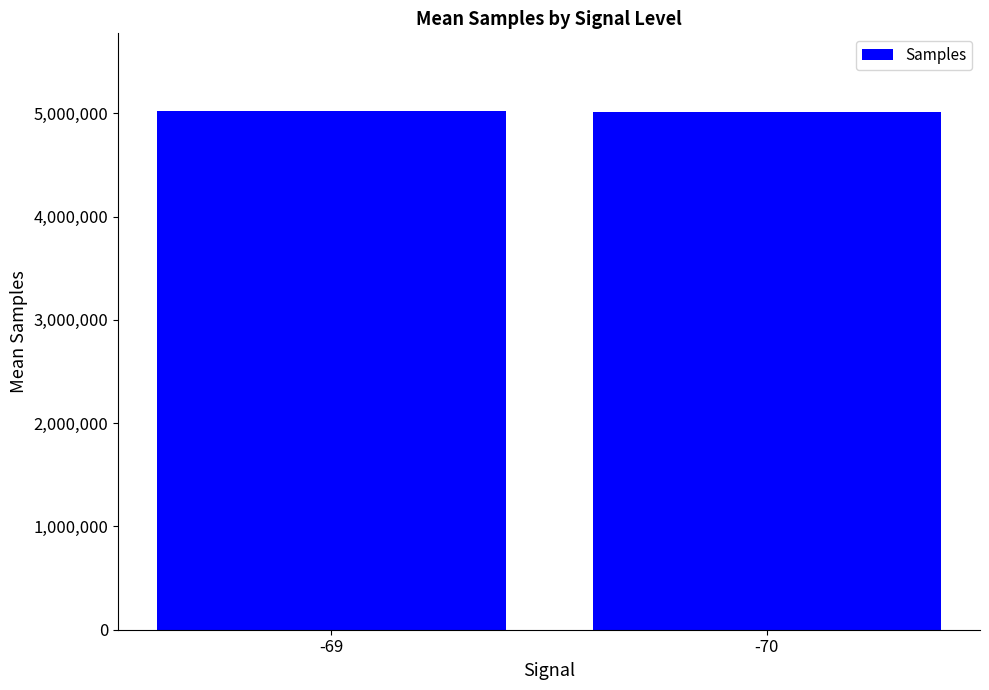

The value at -69 is 5021047. True or false?

True